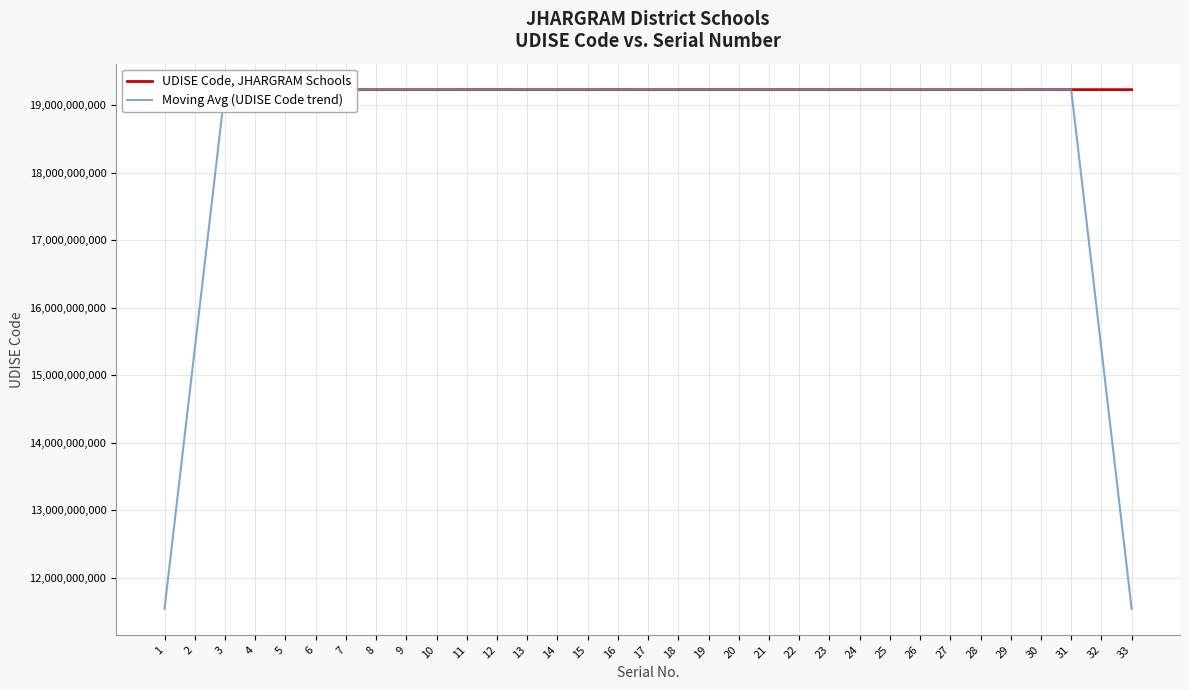

Which series has the largest total across all categories?

UDISE Code, JHARGRAM Schools